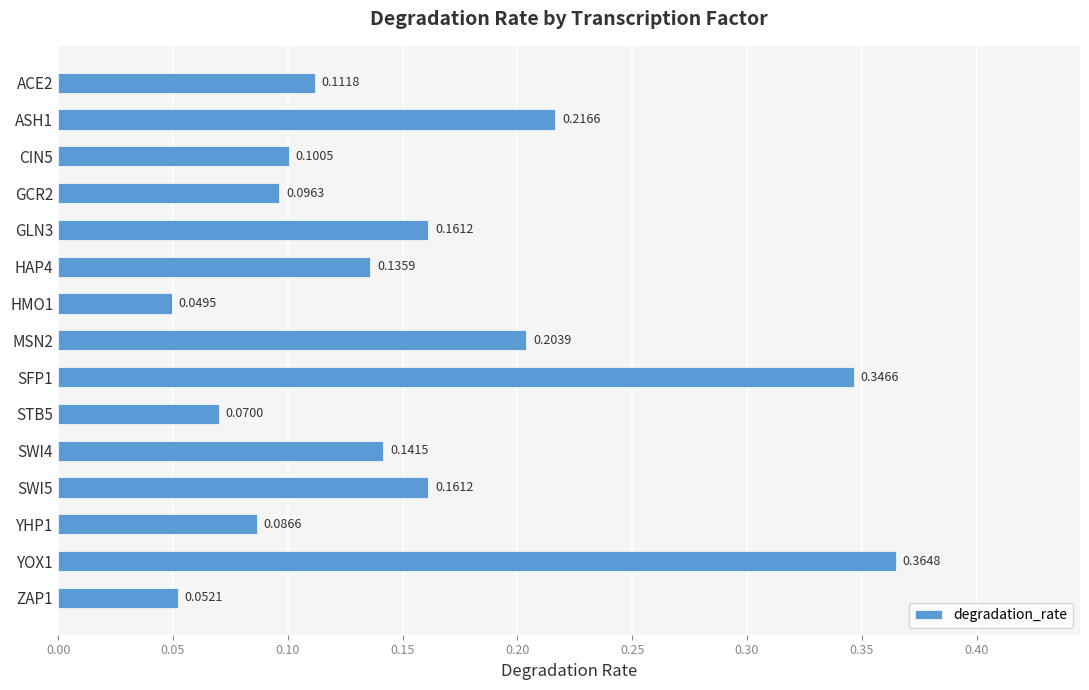

What is the sum of all values?

2.3